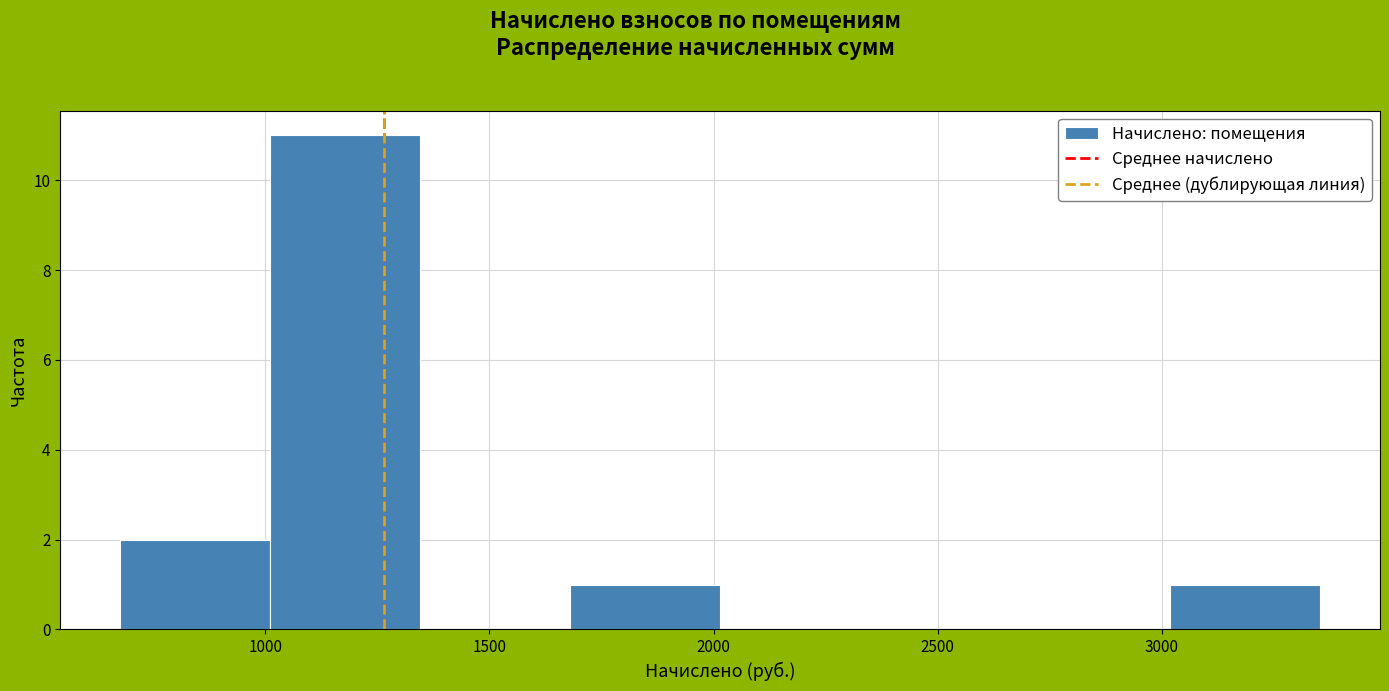

Reading left to right, list every bar in this chart as the range it spans on the x-axis followed by its height. Neither the bar edges nor the heights are printed on the chart, so give them approximately, as read against the axes.

700 to 1000: 2
1000 to 1350: 11
1350 to 1700: 0
1700 to 2000: 1
2000 to 2350: 0
2350 to 2700: 0
2700 to 3000: 0
3000 to 3350: 1